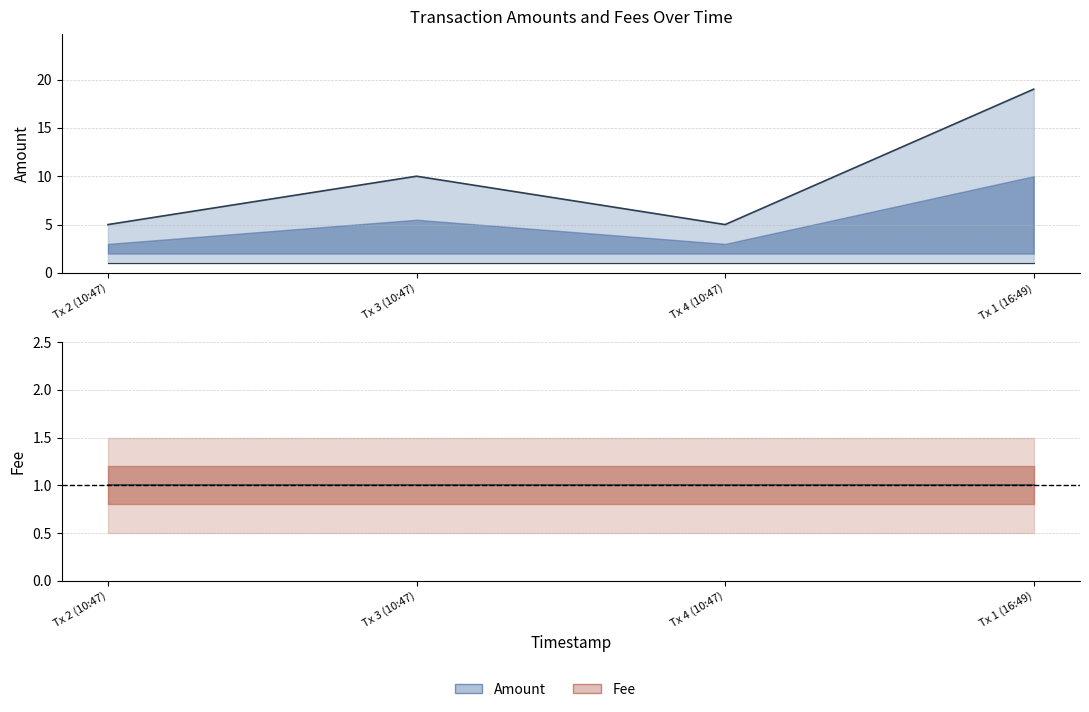

Which series has the largest range (max minus min)?

Amount (upper)